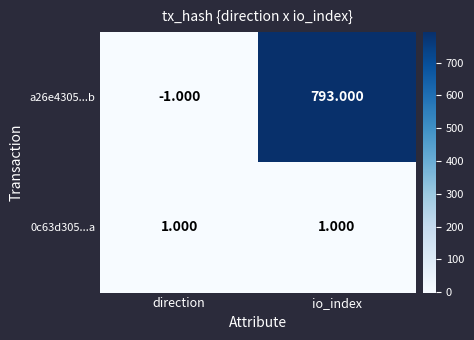

Which category has the highest value across all series?

io_index